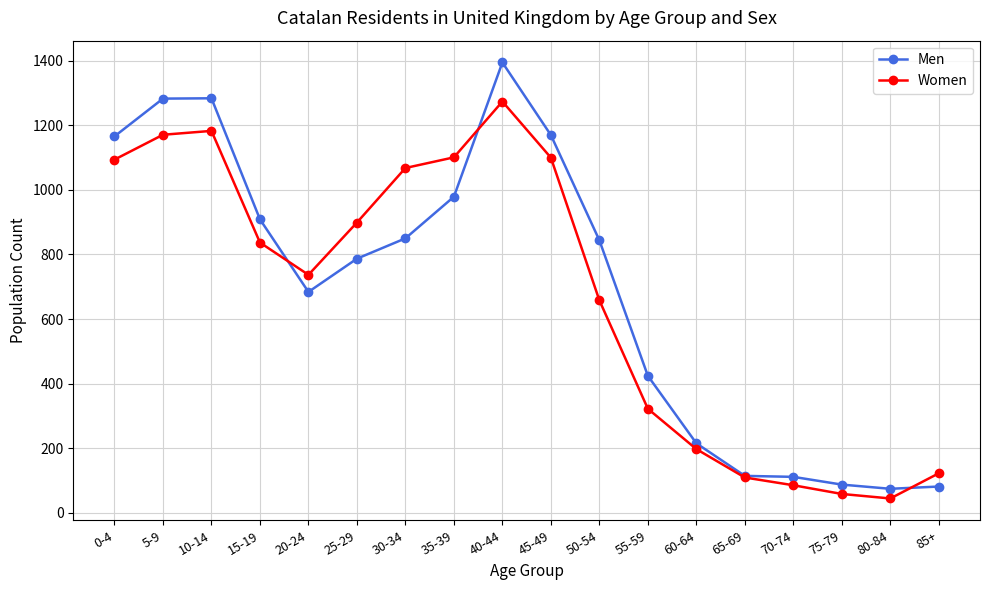

What is the average value of the Women series?

670